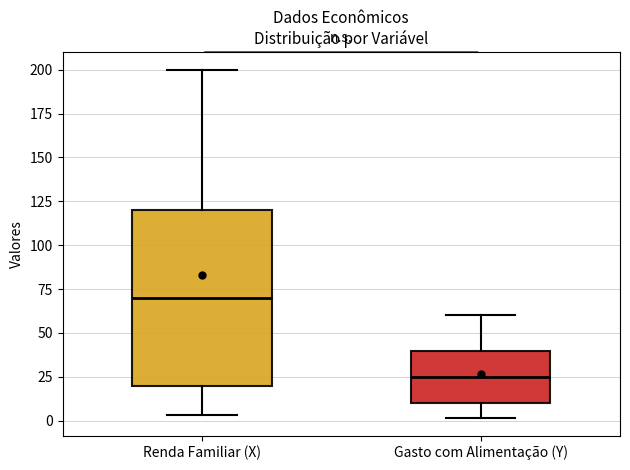

Where does the lower whisker of the box for Gasto com Alimentação (Y) end on the y-axis? The values are not printed on the chart, so give them approximately, as read against the axis.

0